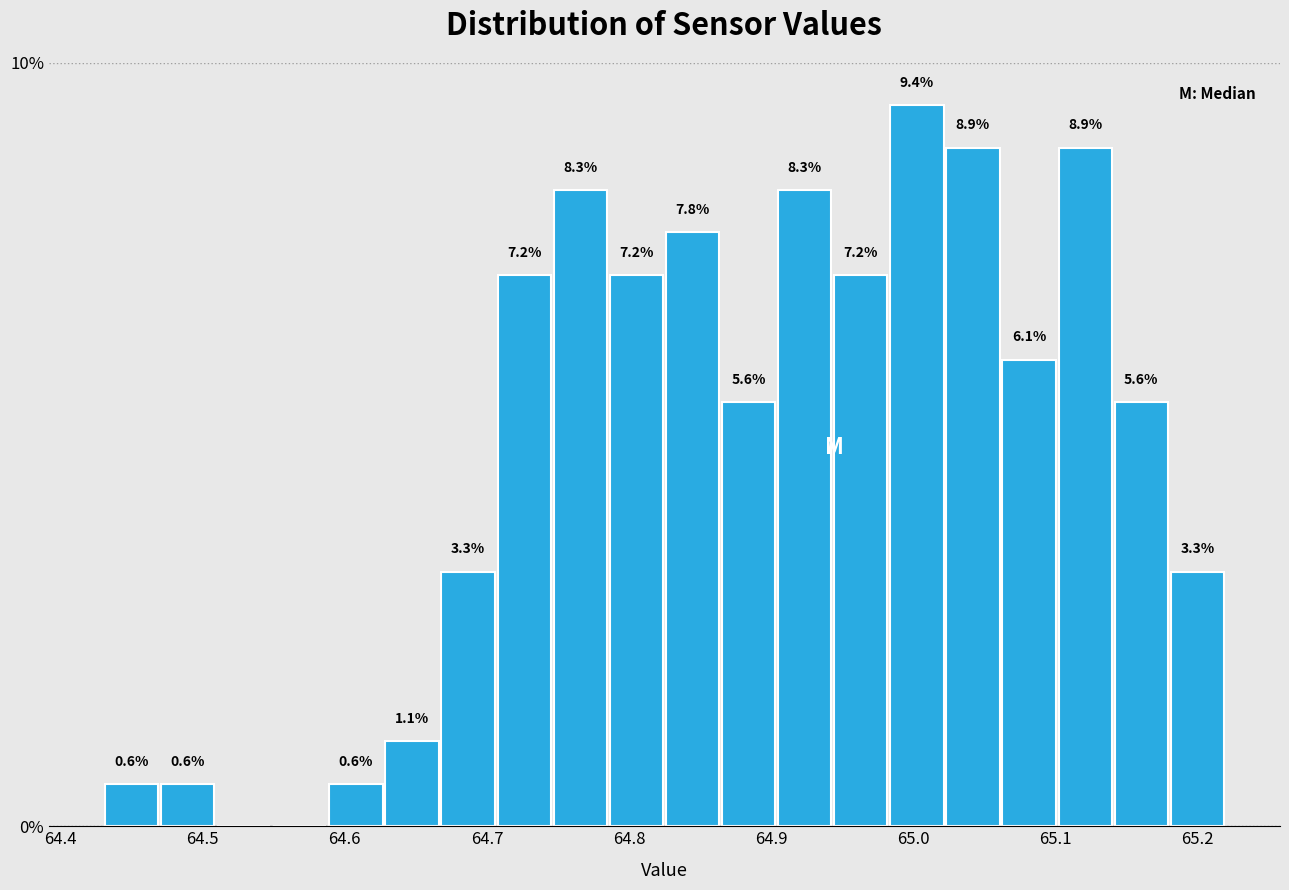

Read against the x-axis, roughly where is the centre of the tallest bar?

65.00